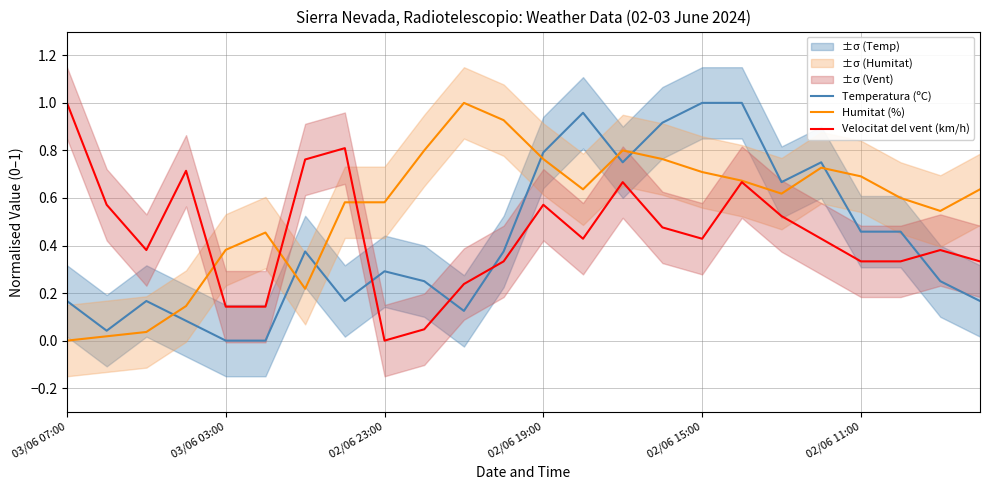

What are all the series names shown in the legend?

Temperatura (ºC), Humitat (%), Velocitat del vent (km/h)